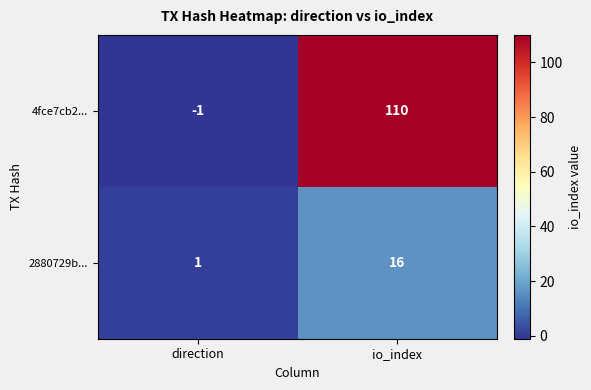

Which series has the largest total across all categories?

4fce7cb2...